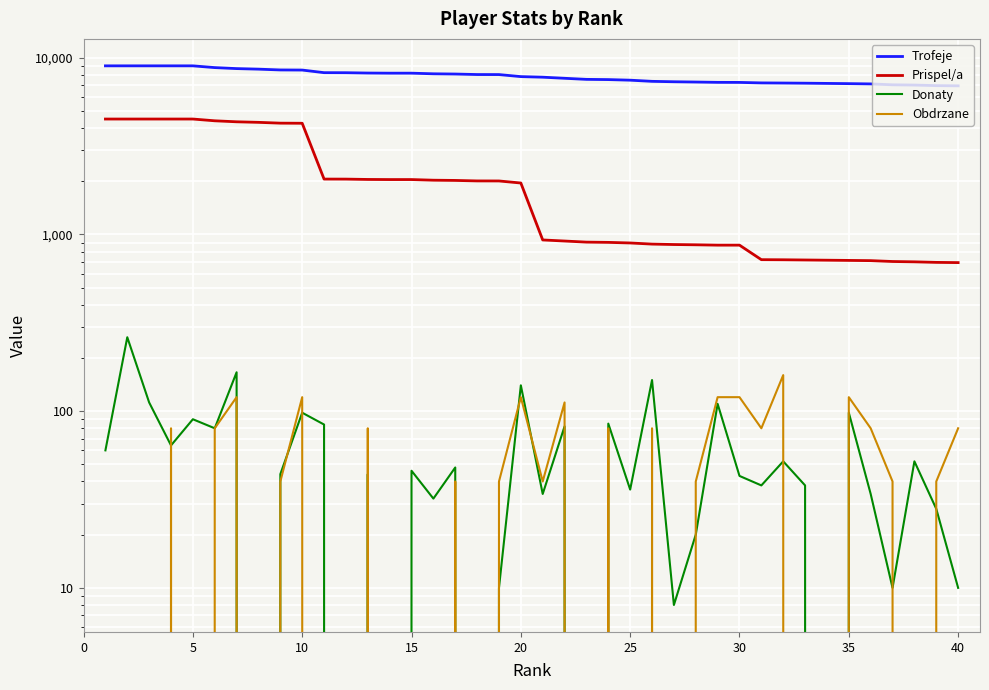

Which series has the widest spread of values?

Prispel/a